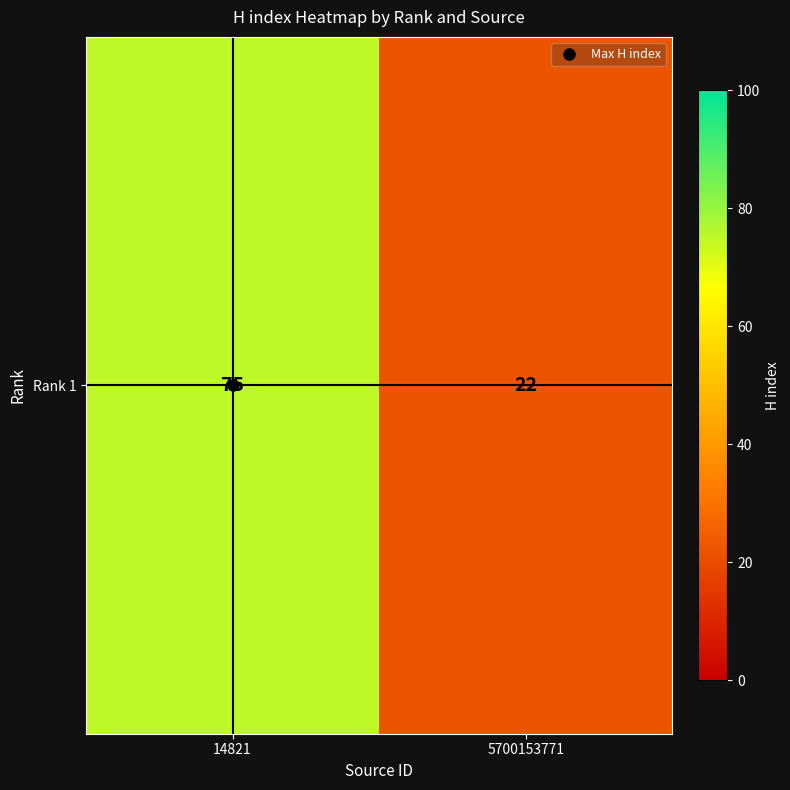

The value at 5700153771 is 10. True or false?

False